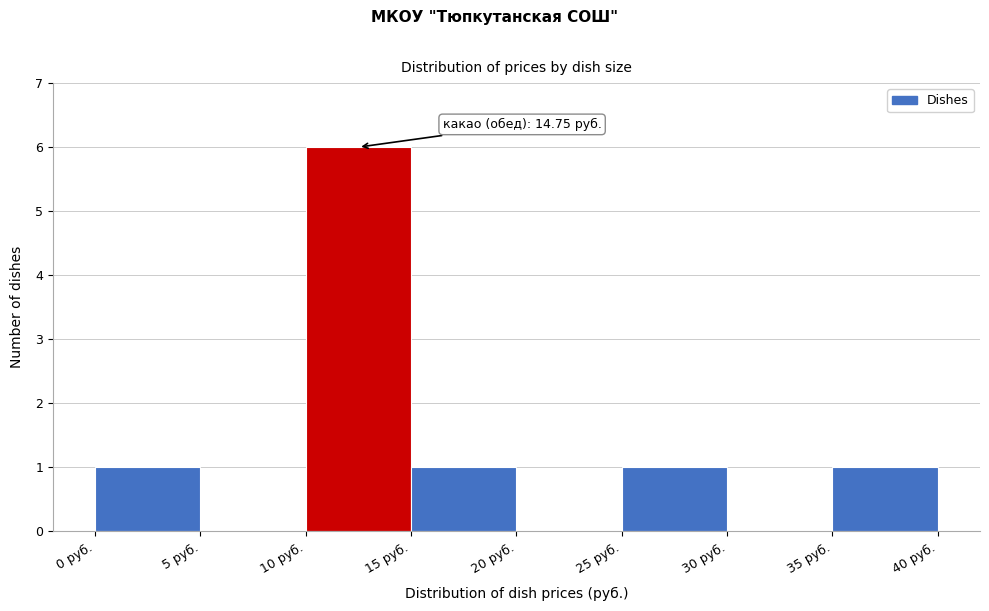

Over which range of the x-axis is the bar tallest?

10 to 15